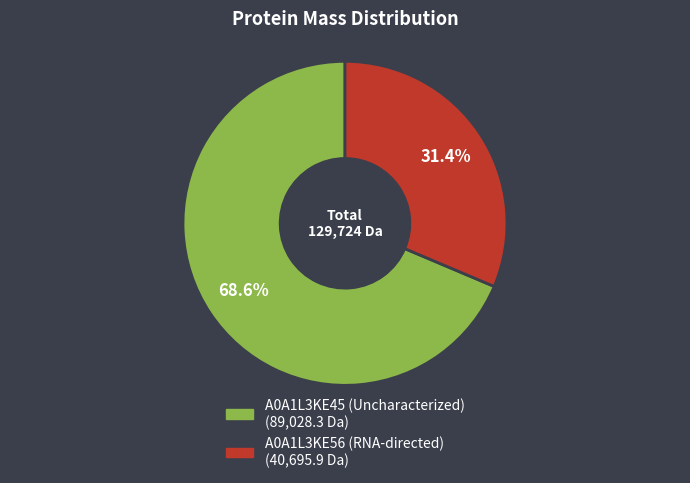

The A0A1L3KE56 (RNA-directed) slice represents 31% of the pie. True or false?

True